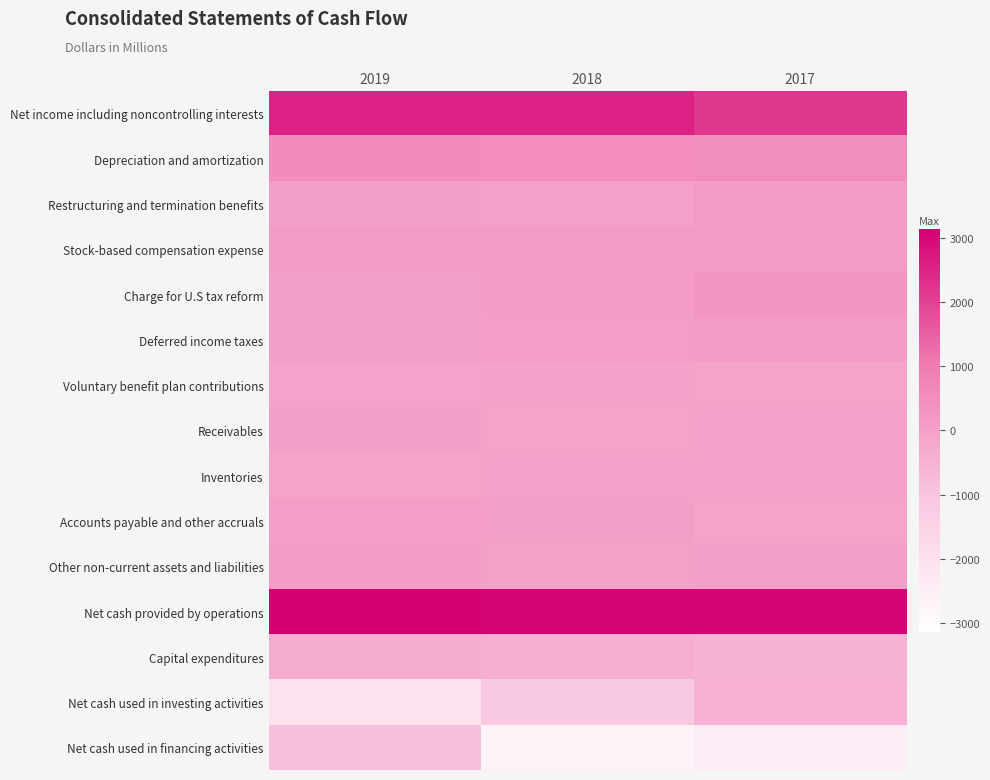

What is the total value across all series at 2019?

2962